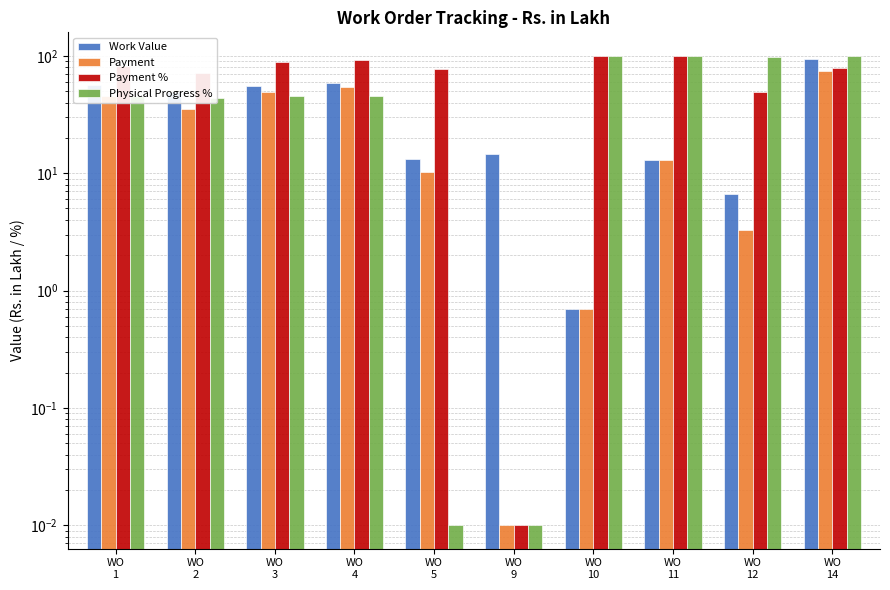

Which series has the largest range (max minus min)?

Payment %